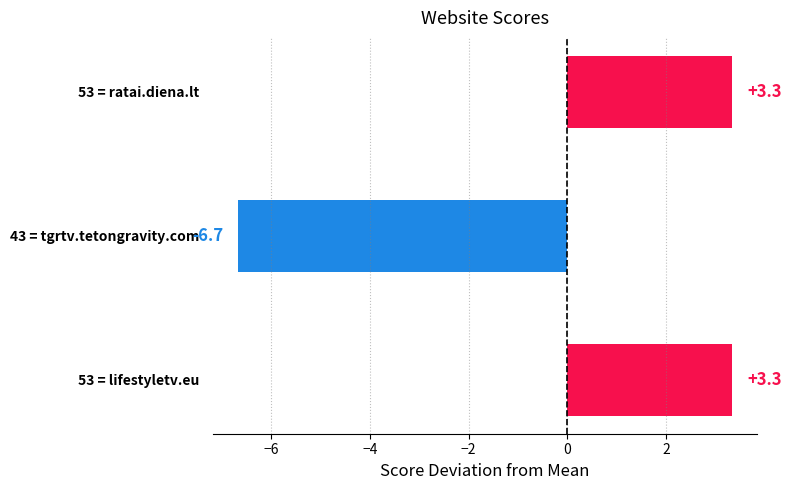

True or false: the data shows -10.3 at 43 = tgrtv.tetongravity.com.

False